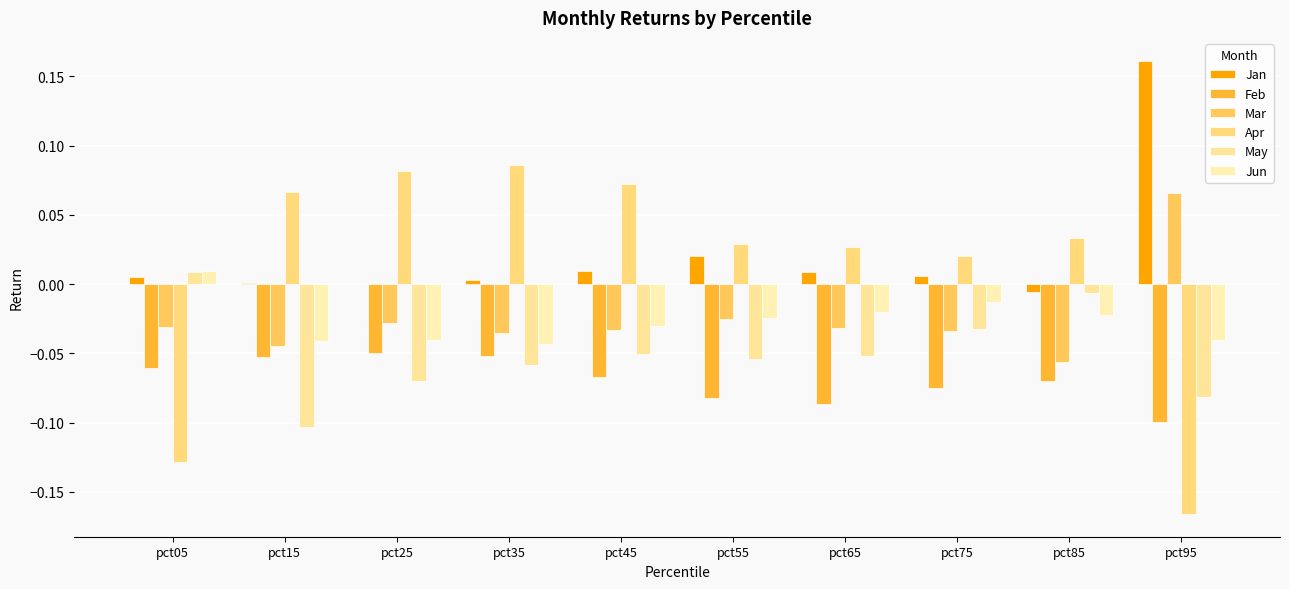

Is it true that Mar equals -0.0 at pct25?

False